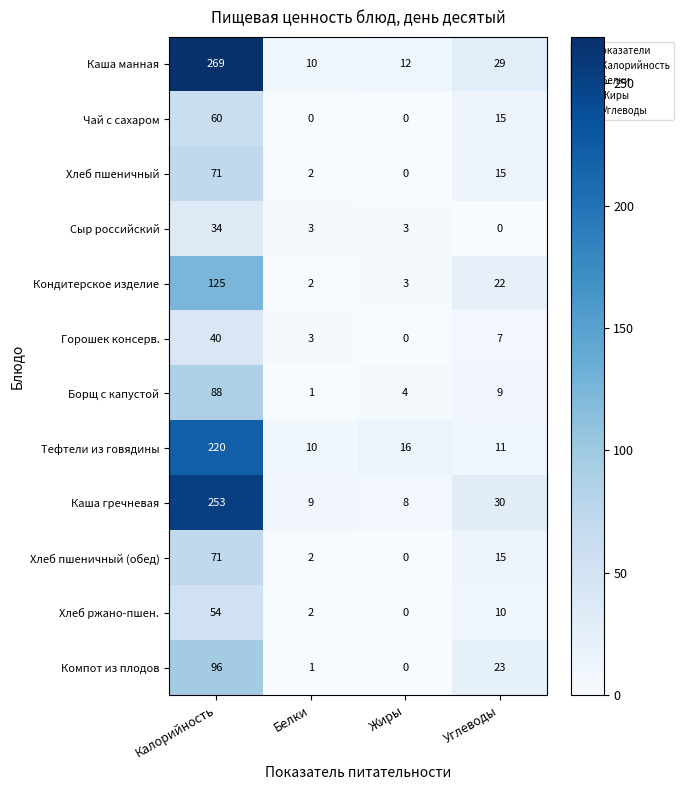

Which category has the highest value across all series?

Калорийность